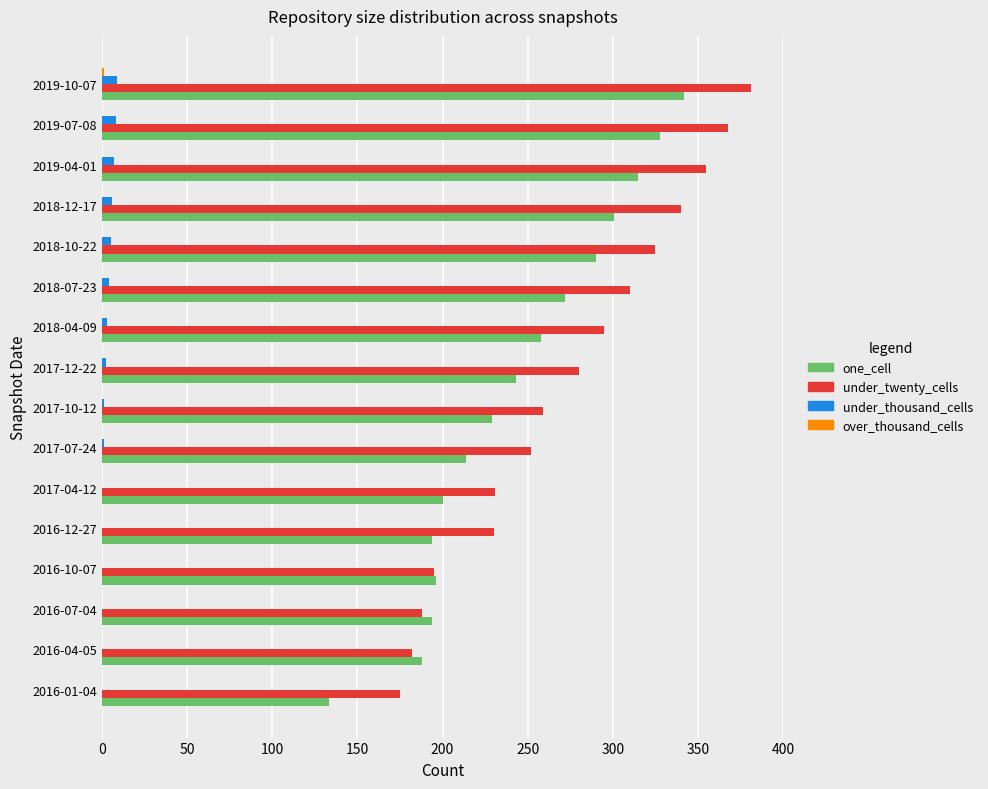

The value of under_thousand_cells at 2016-04-05 is 0. True or false?

True